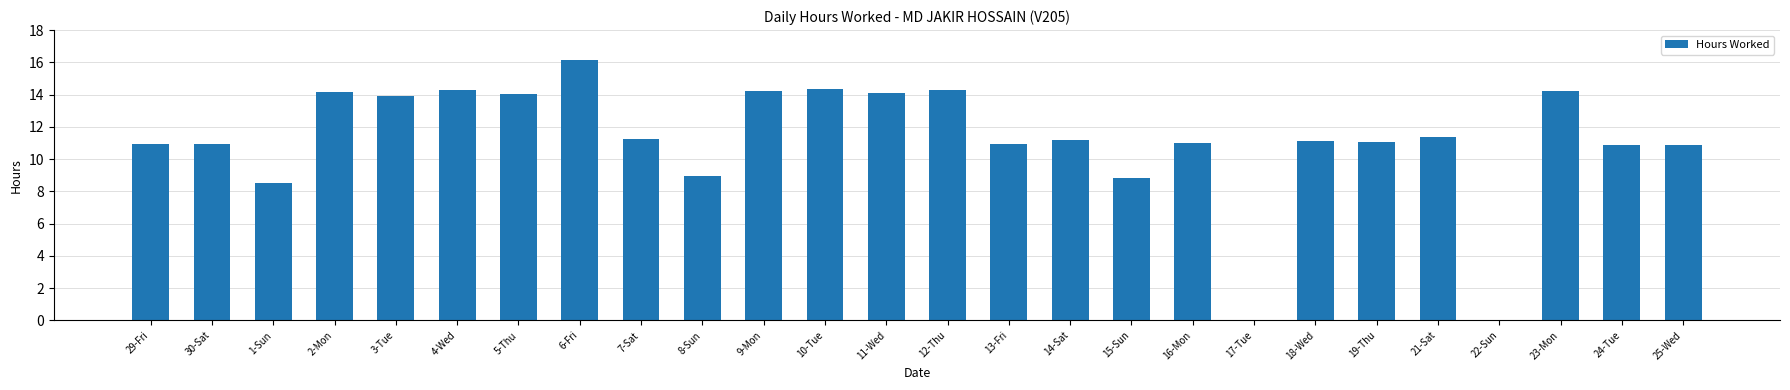

What value does the data have at 18-Wed?

11.2